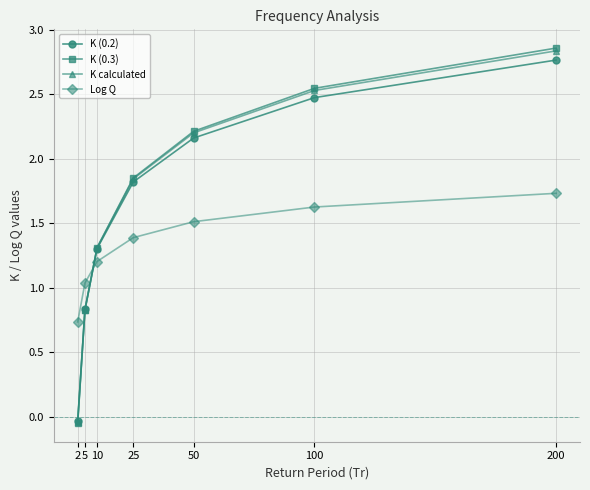

What is the difference between the maximum and second lowest values in the K (0.3) series?

2.0